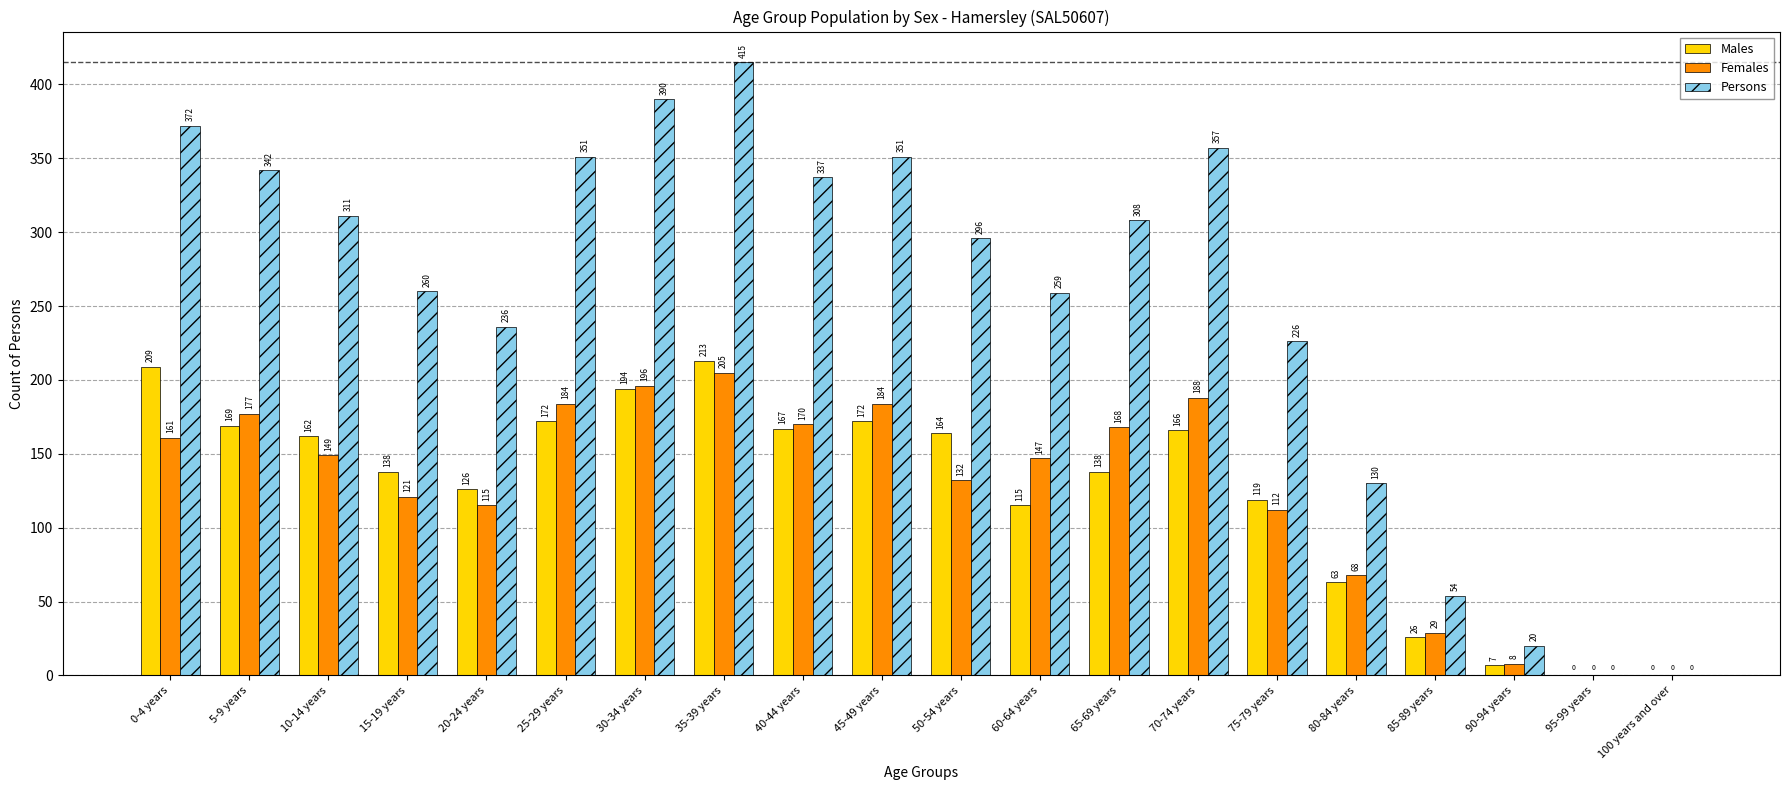

Between 25-29 years and 35-39 years, which series saw the biggest shift?

Persons